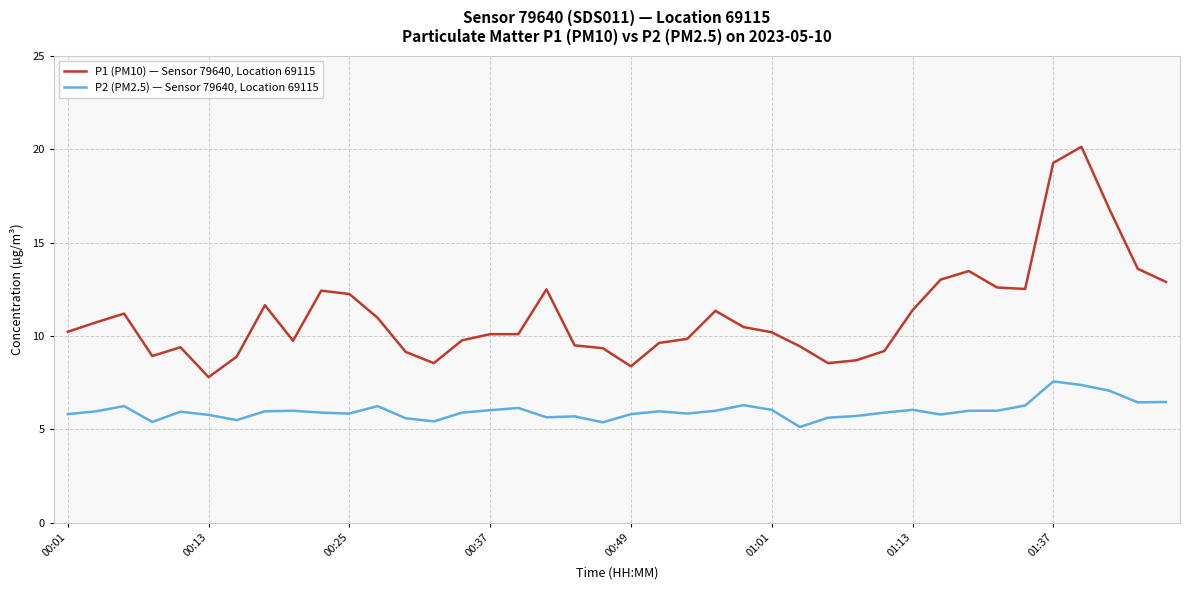

What is the difference between the maximum and minimum values in the P1 (PM10) — Sensor 79640, Location 69115 series?

12.3